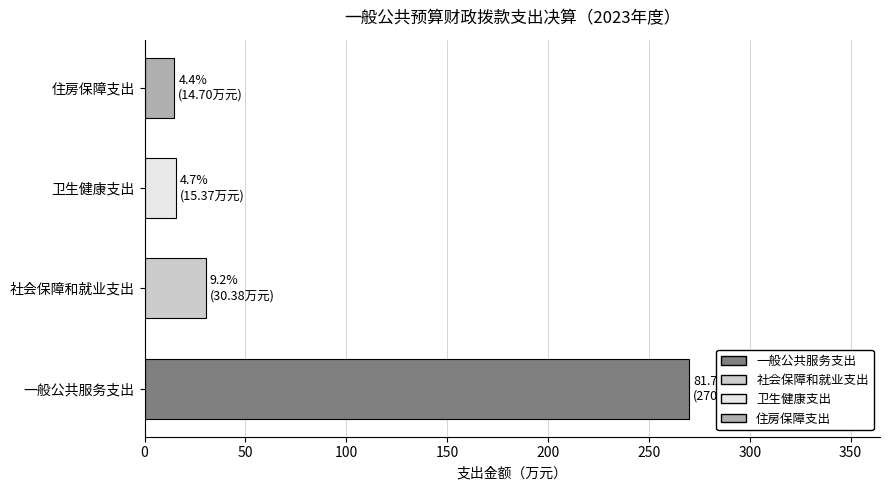

The value at 一般公共服务支出 is 270.0. True or false?

True